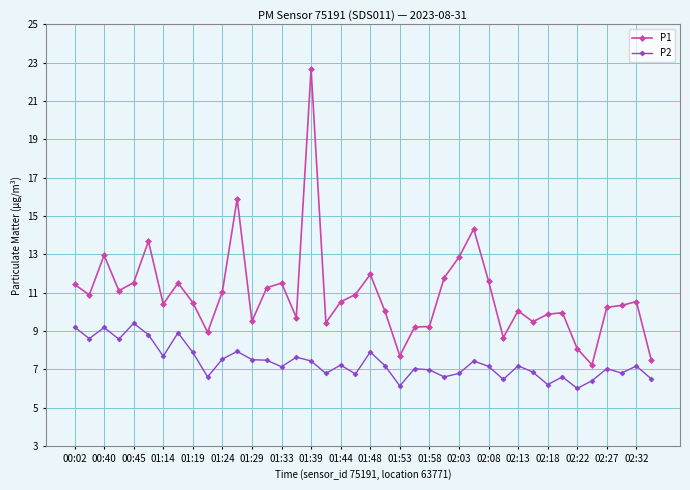

Is this an area chart (filled region under the line)?

No